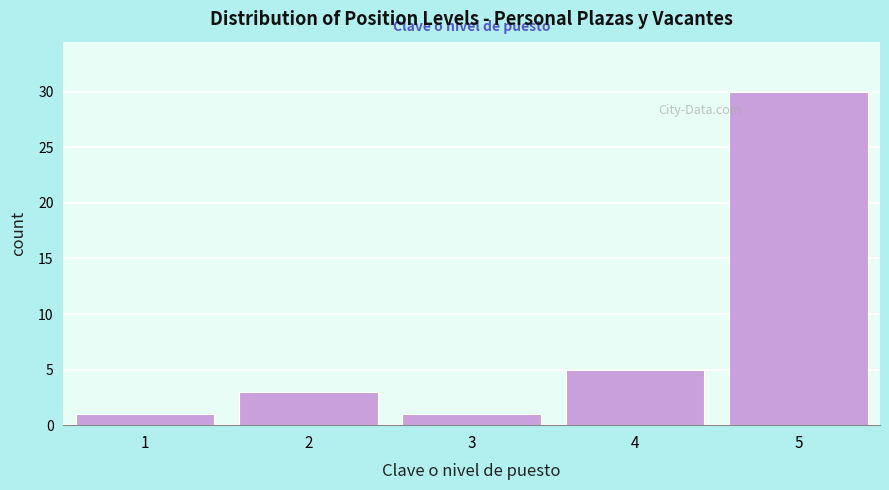

Reading left to right, transcribe all the data shown in this chart.

1=1	2=3	3=1	4=5	5=30